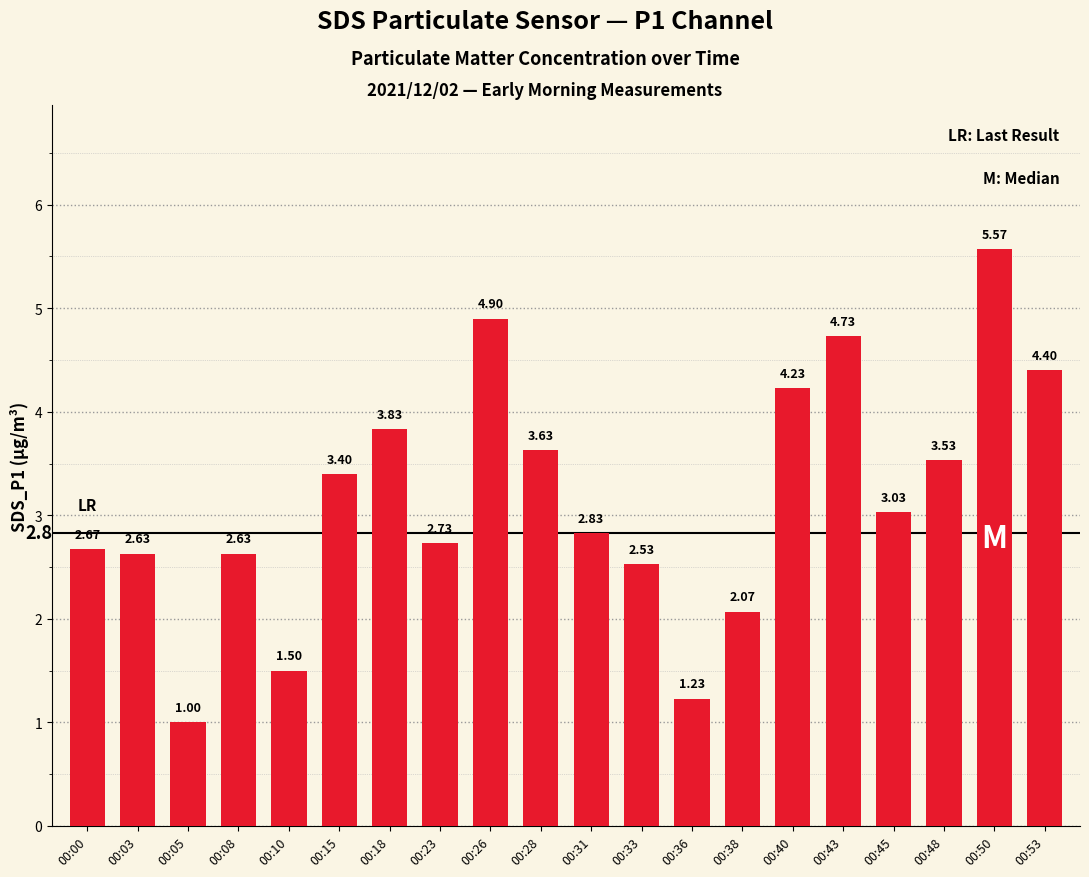

What is the sum of the values at 00:28 and 00:38?

5.7